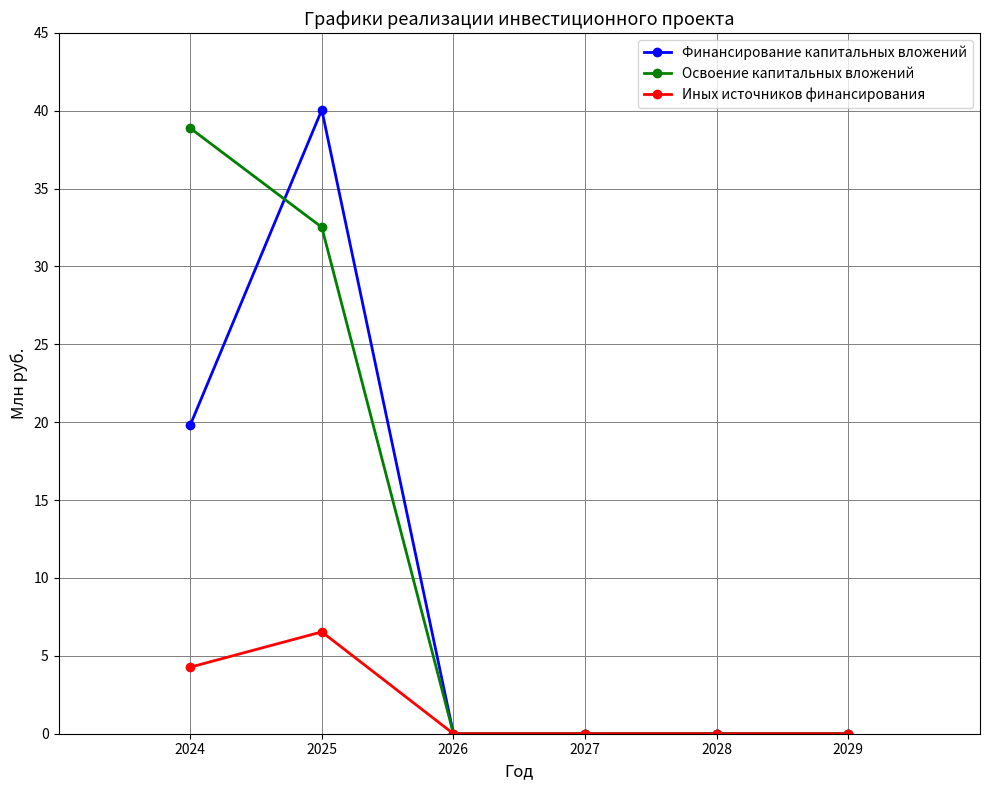

The Иных источников финансирования series shows 0.0 at 2026. True or false?

True